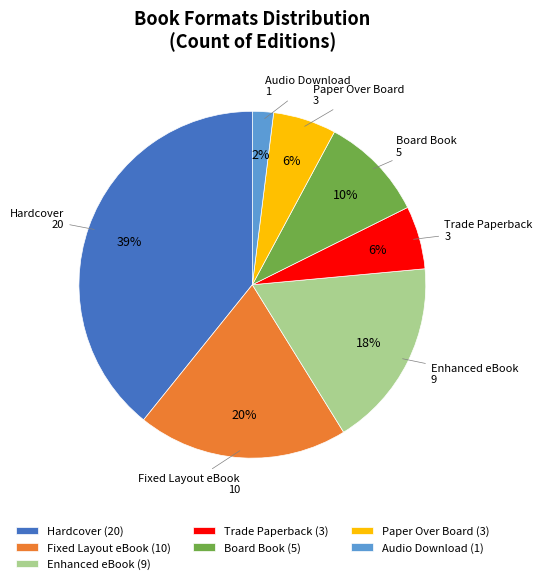

To the nearest percent, what portion does Paper Over Board represent?

6%